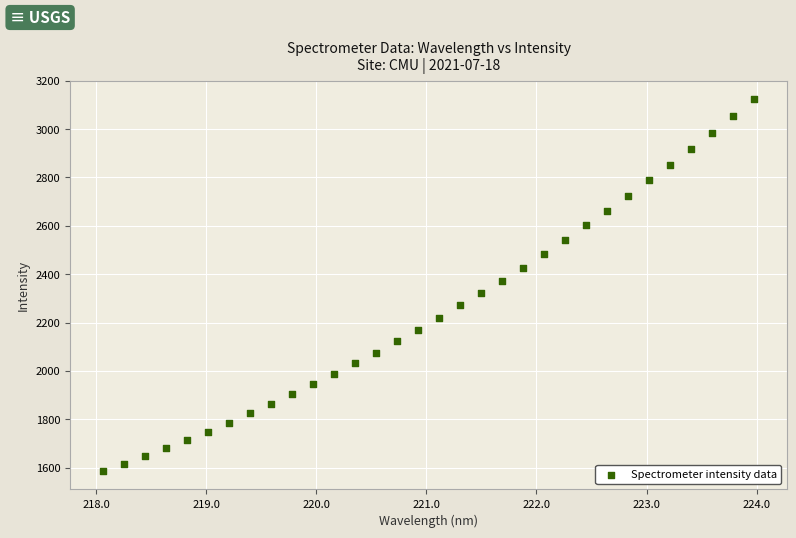

What is the range of Y values (max minus min)?

1536.9